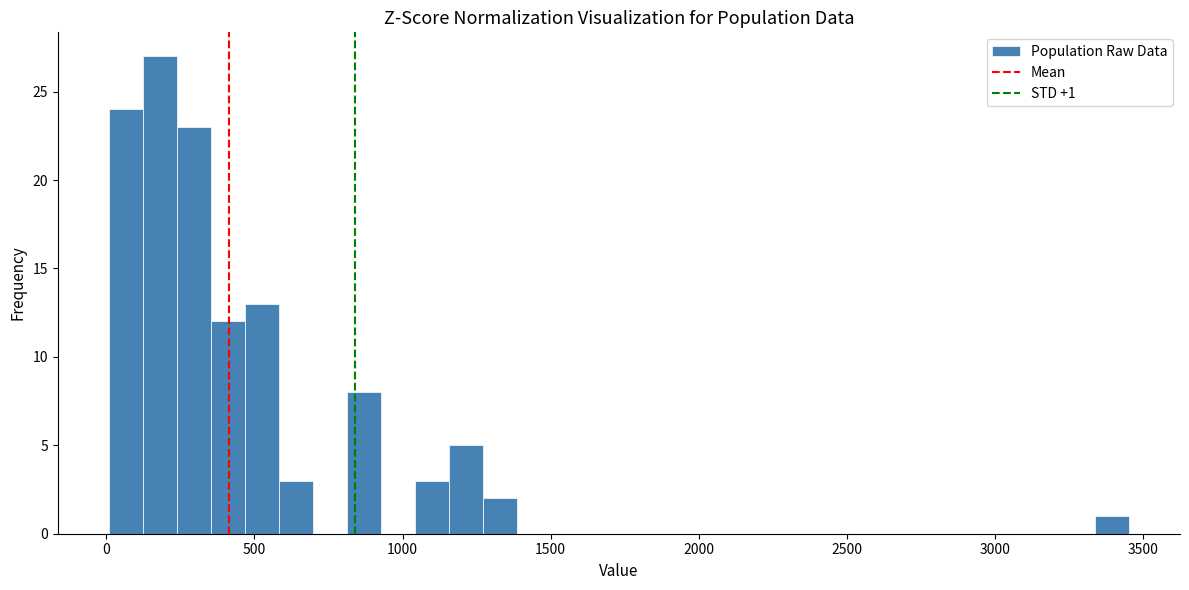

Read against the x-axis, roughly where is the centre of the tallest bar?

200